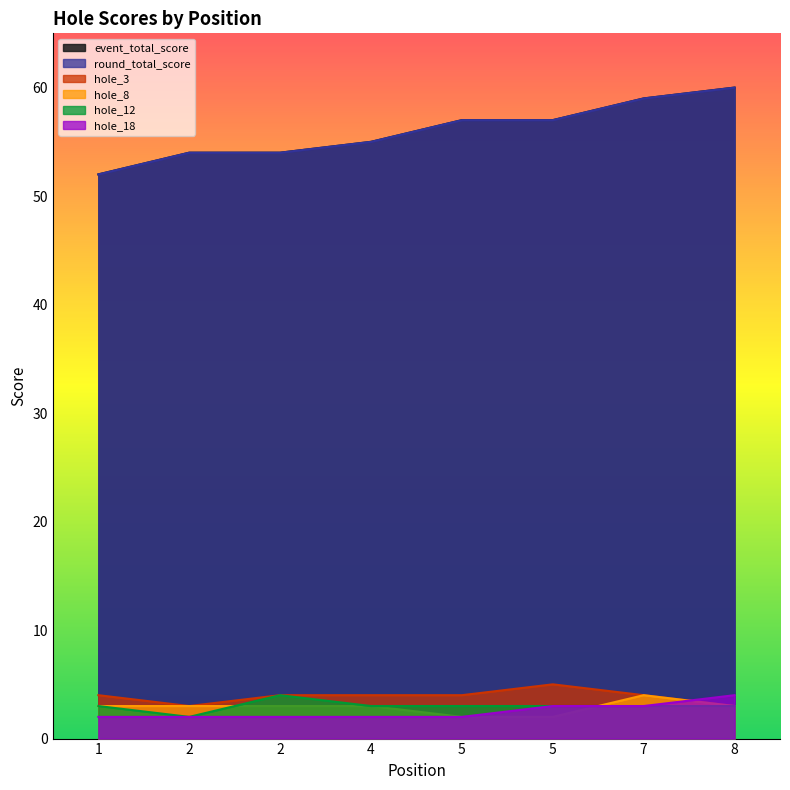

At which category does the chart reach its minimum across all series?

5